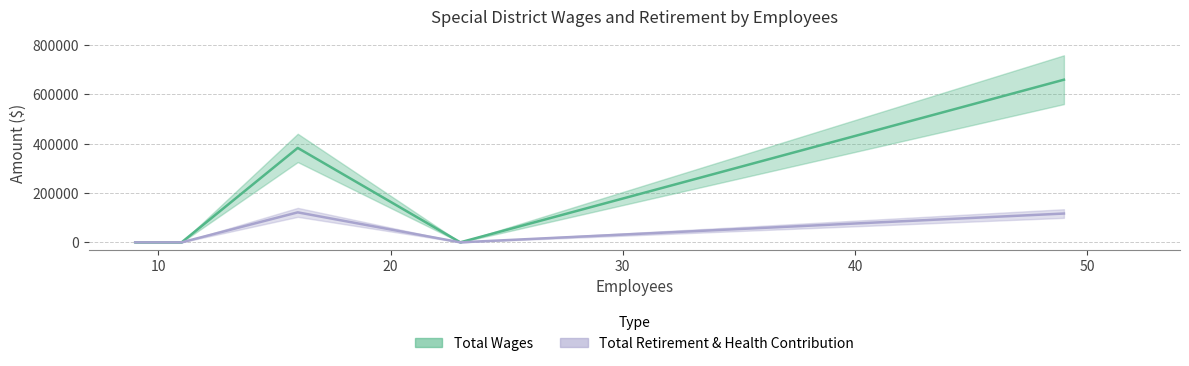

True or false: Total Retirement & Health Contribution and Total Wages intersect in this chart.

False